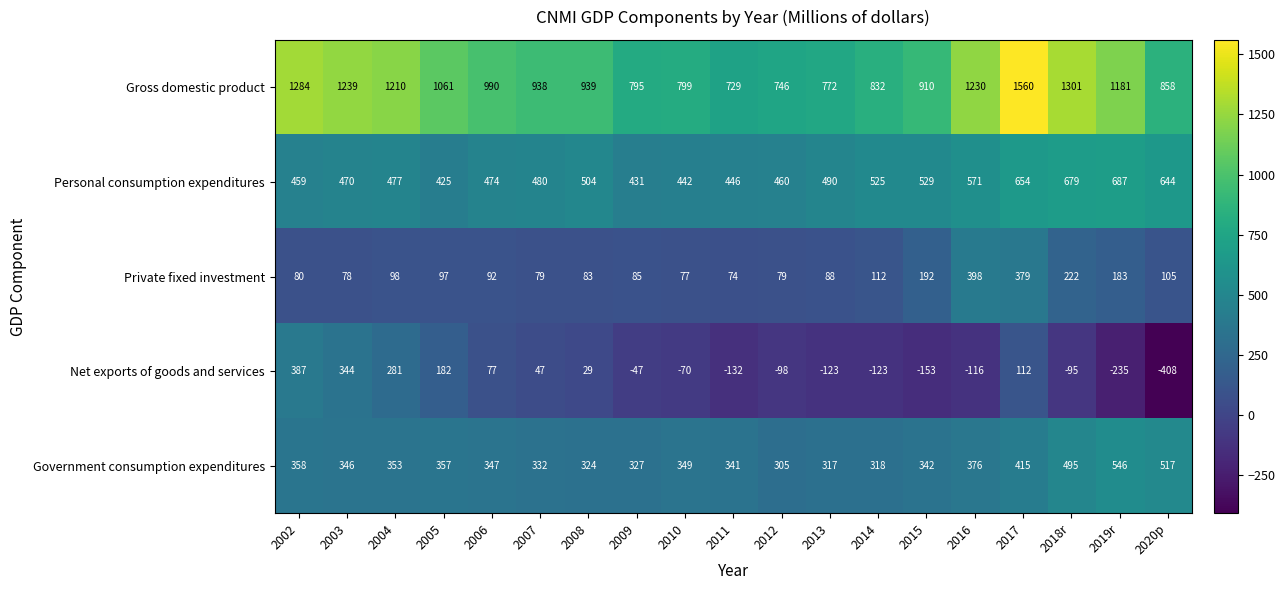

Is it true that Government consumption expenditures equals 347 at 2006?

True